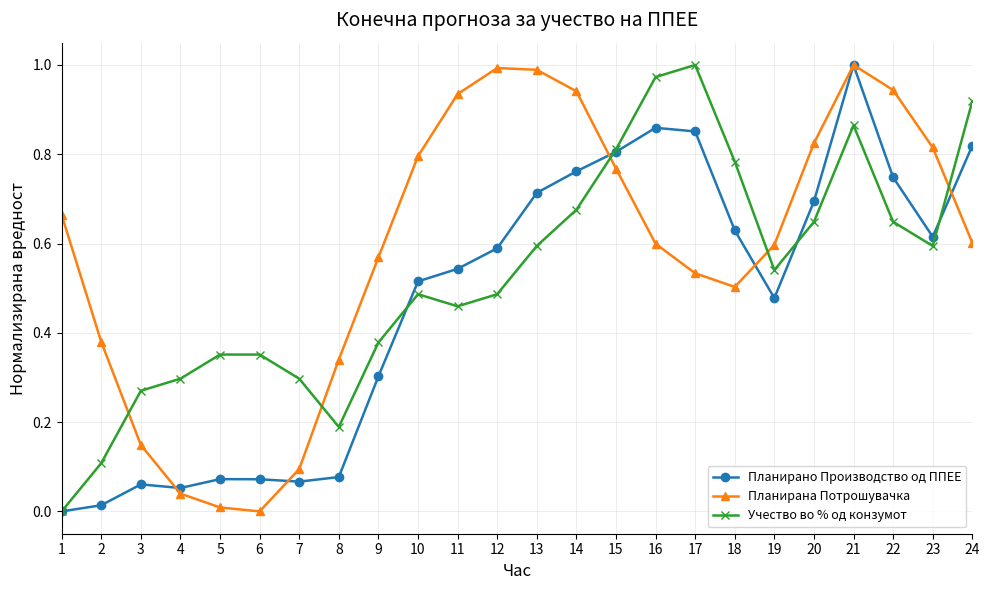

List the series in order of their overall mean, highest first.

Планирана Потрошувачка, Учество во % од конзумот, Планирано Производство од ППЕЕ